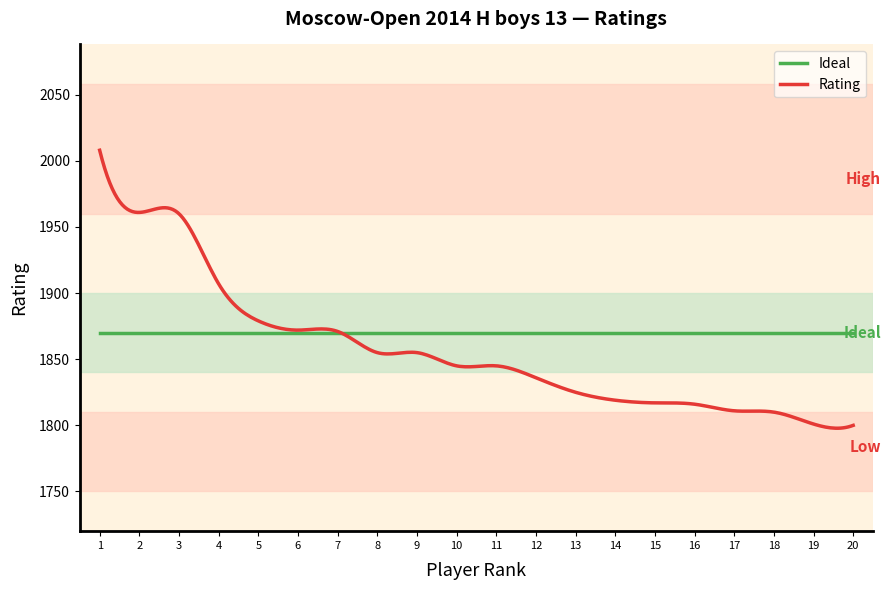

What is the minimum value shown in the chart?

1797.8